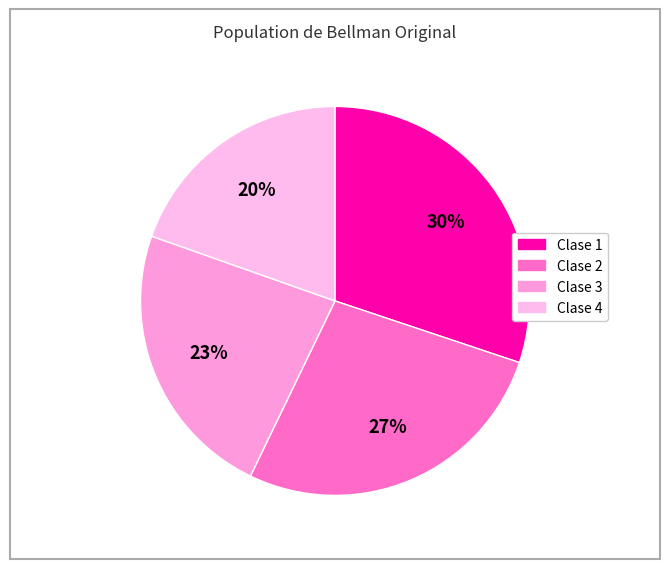

Count the number of slices in the pie.

4